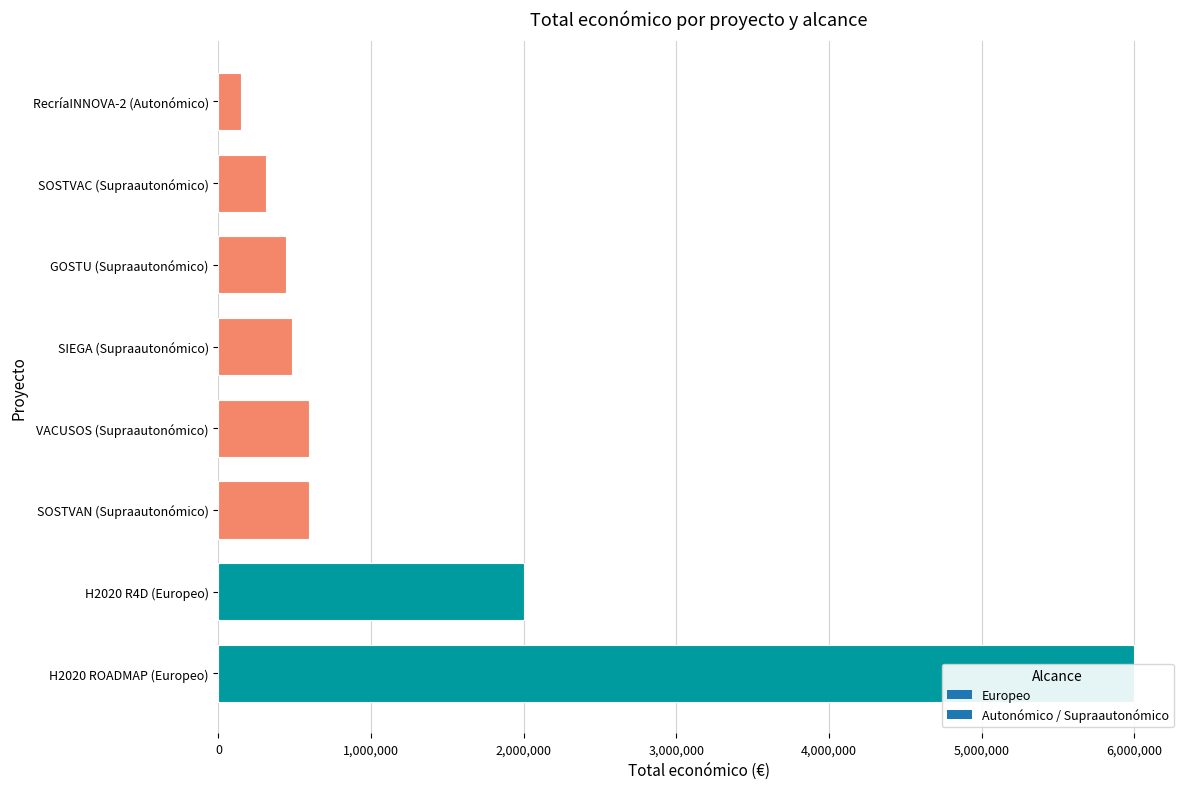

Does the chart contain any negative values?

No